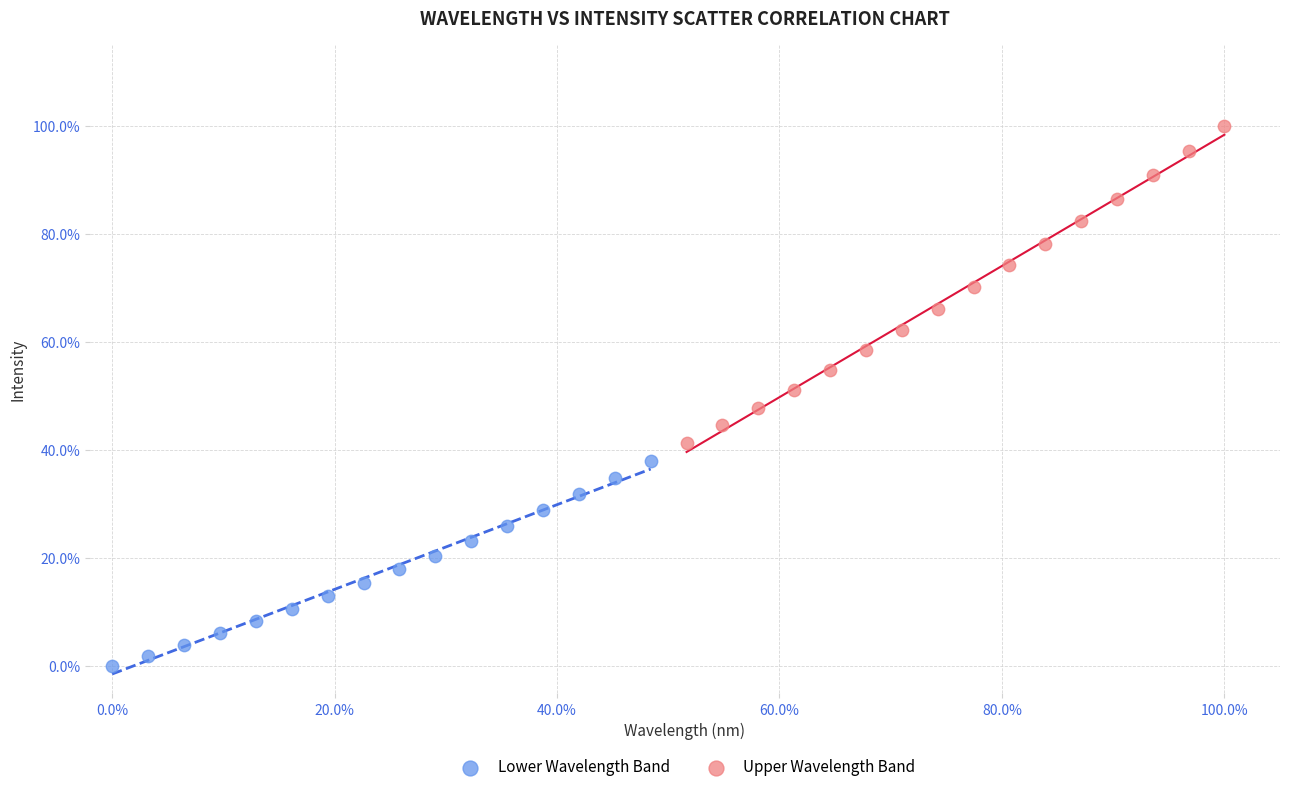

Which series reaches the minimum Y coordinate?

Lower Wavelength Band